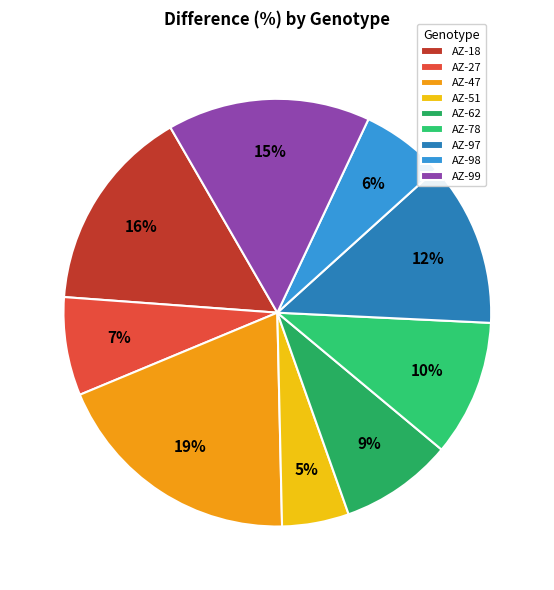

To the nearest percent, what is the difference between the largest and smallest slice percentages?

14%